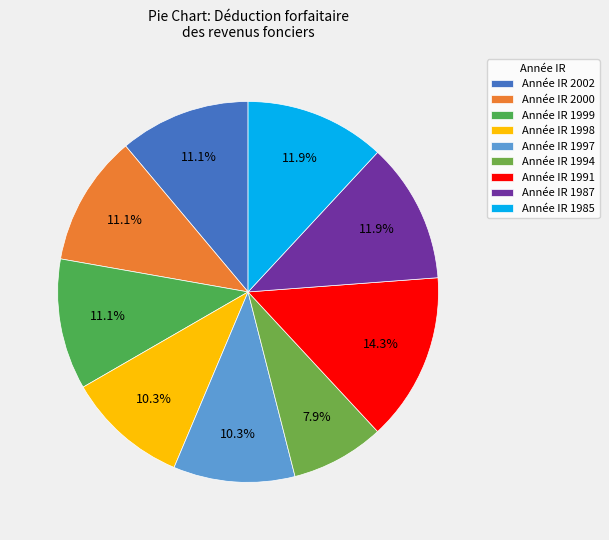

Count the number of slices in the pie.

9